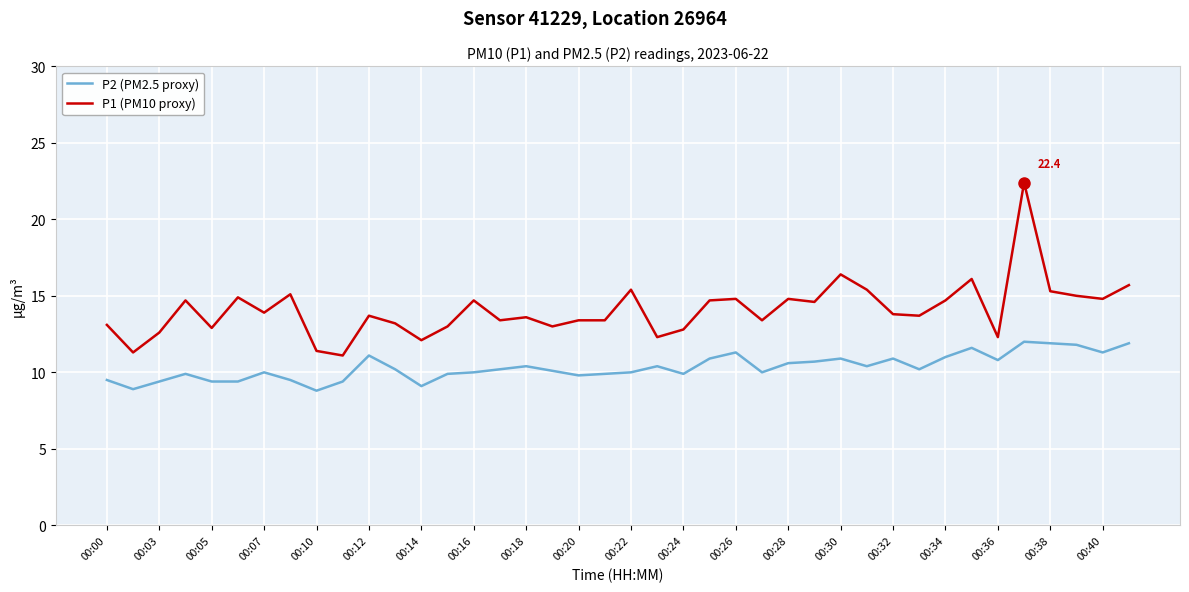

Which series has the largest range (max minus min)?

P1 (PM10 proxy)